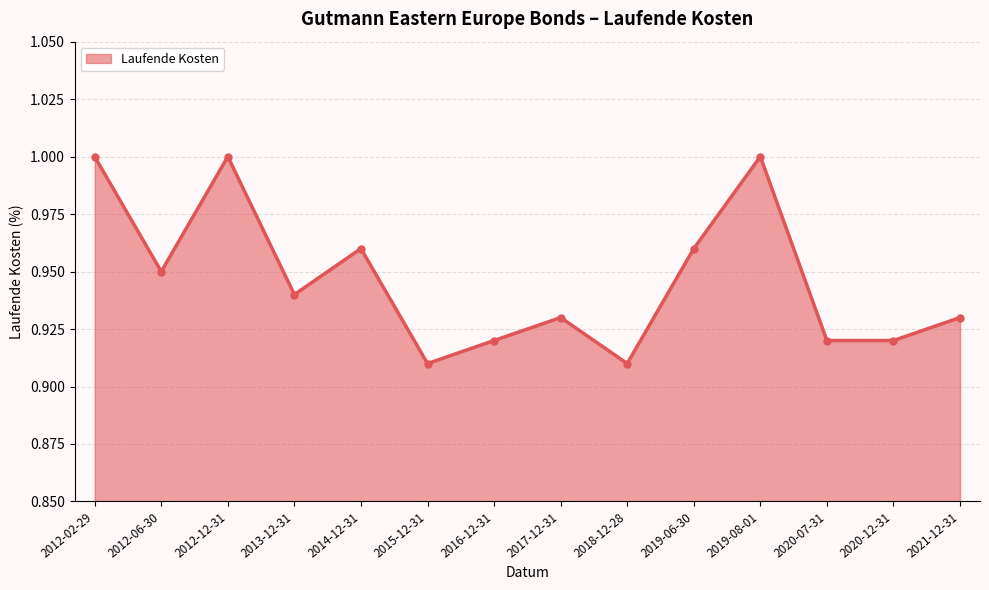

How many points are higher than both their immediate neighbors (excluding endpoints)?

4